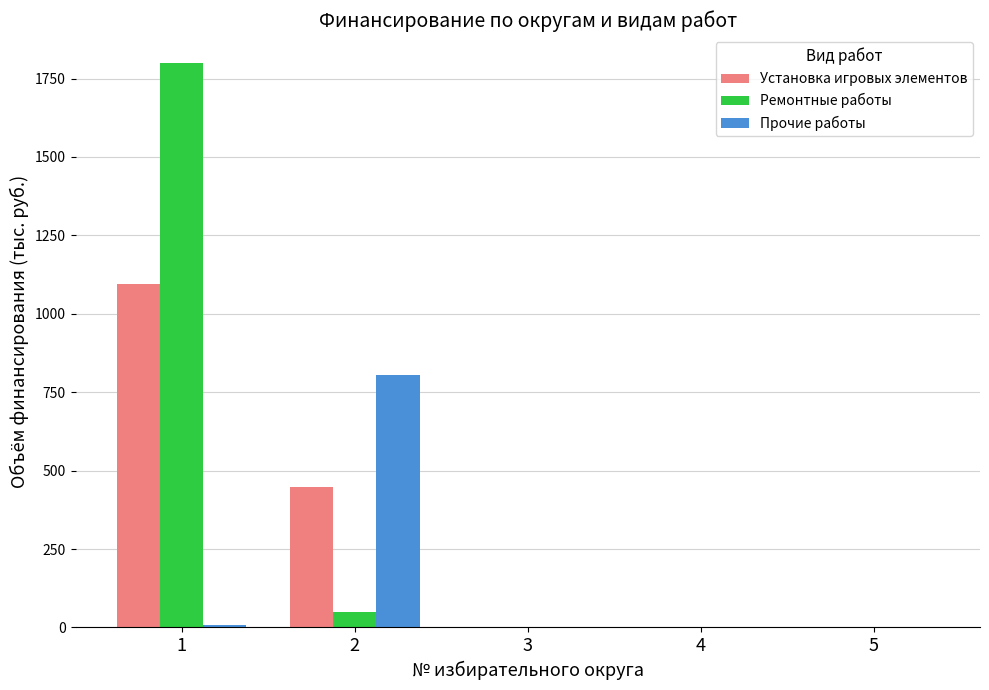

What is the sum of all Прочие работы values?

812.6